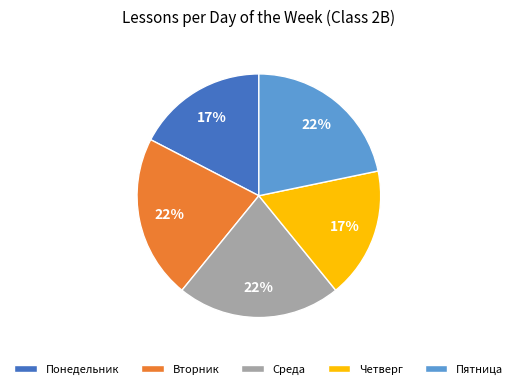

Do Пятница and Среда together represent more than half of the pie?

No